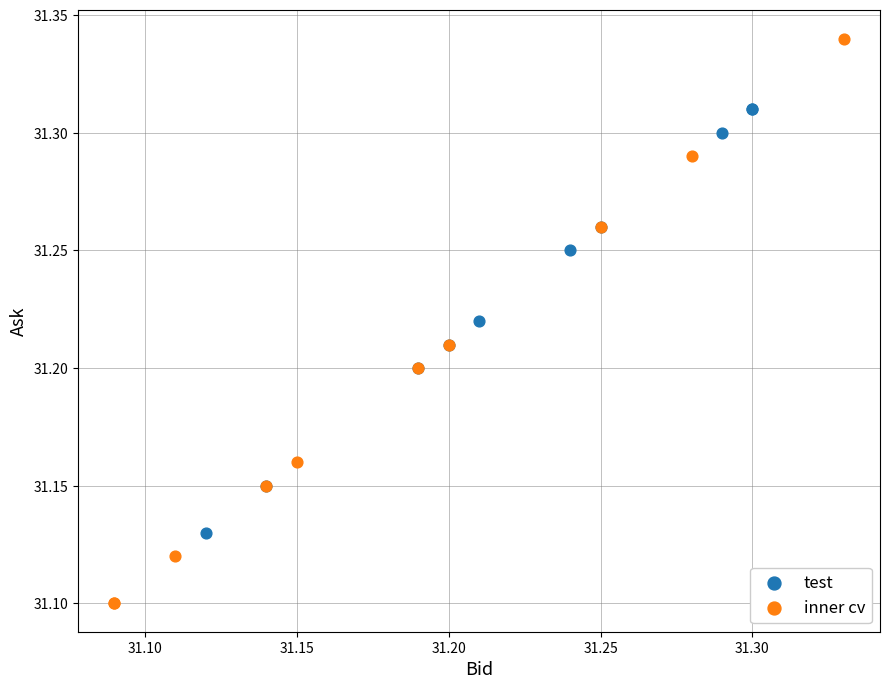

Which series contains the lowest Y value?

inner cv